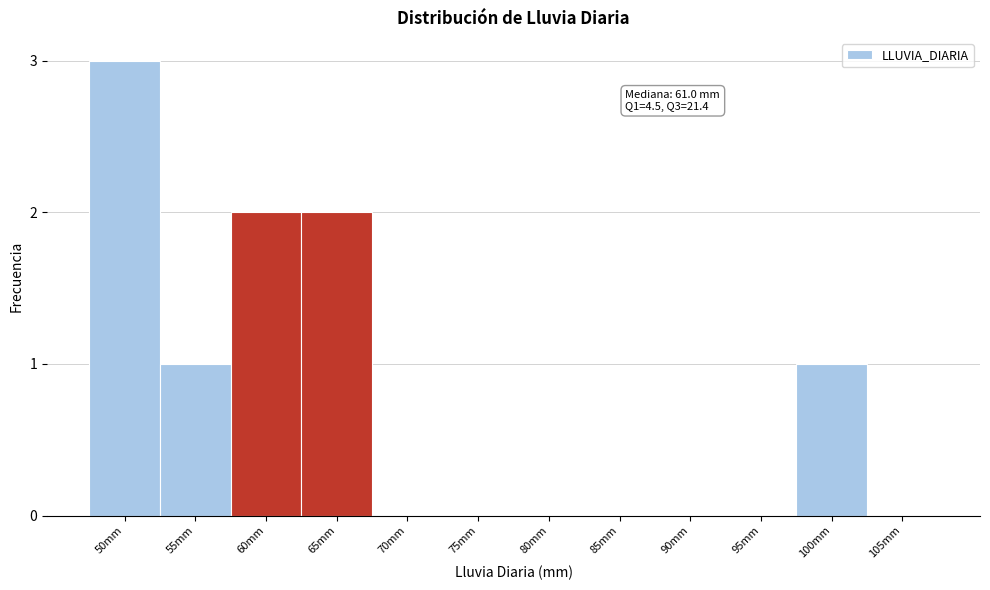

Reading left to right, list all the values displayed in this chart.

50mm=3	55mm=1	60mm=2	65mm=2	70mm=0	75mm=0	80mm=0	85mm=0	90mm=0	95mm=0	100mm=1	105mm=0